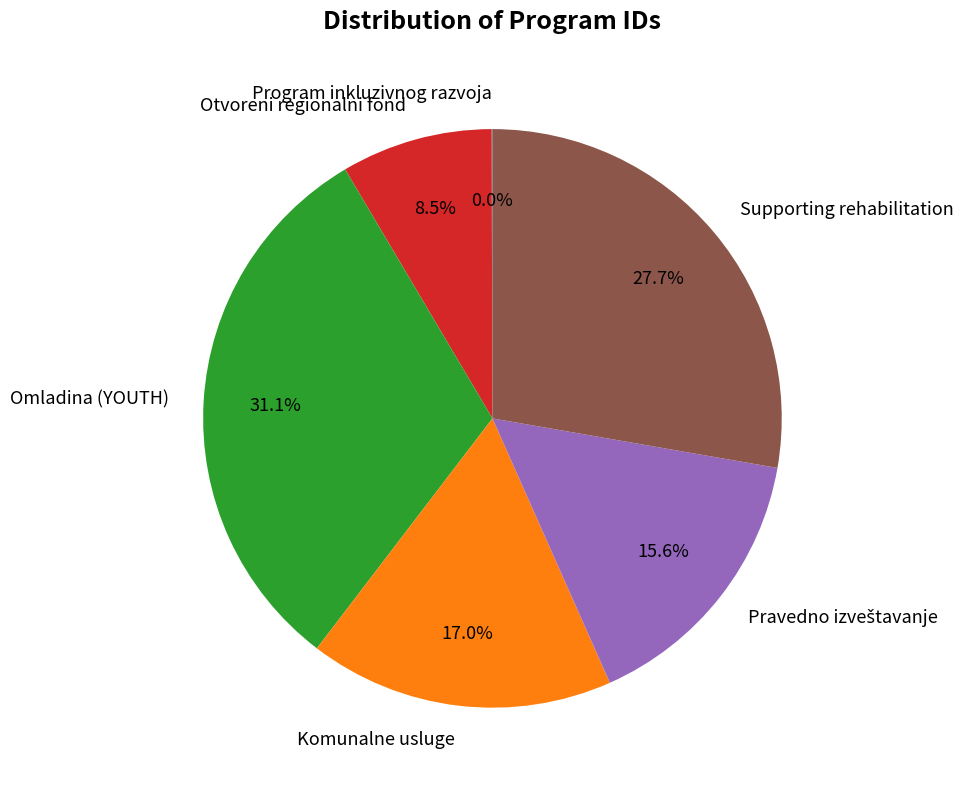

Between Otvoreni regionalni fond and Supporting rehabilitation, which is larger?

Supporting rehabilitation